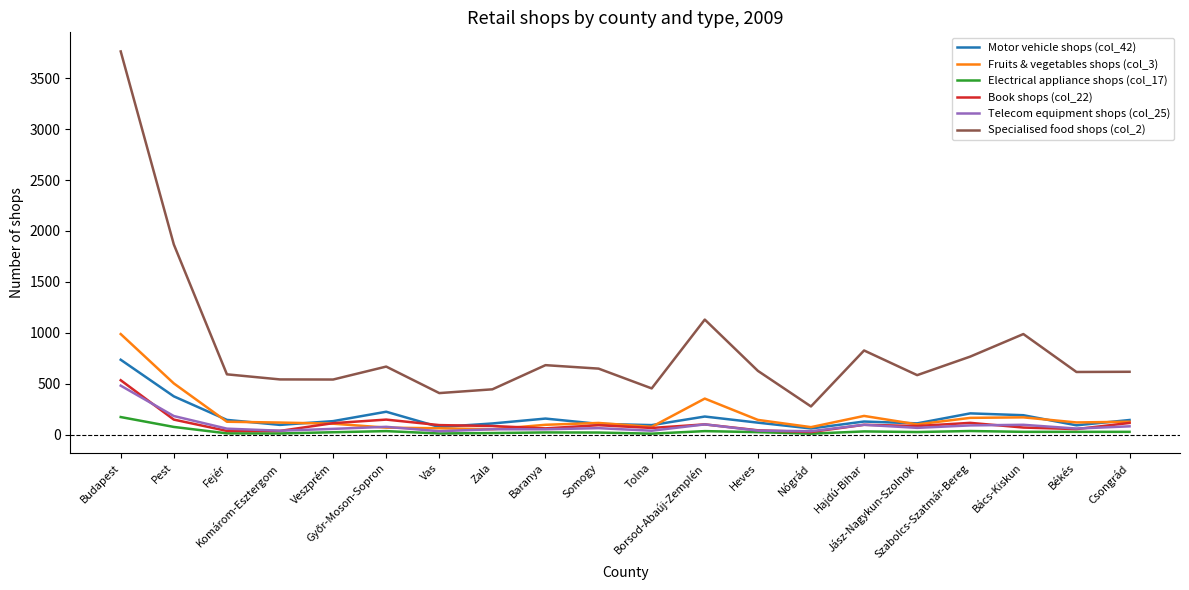

At which label does Fruits & vegetables shops (col_3) reach its peak?

Budapest